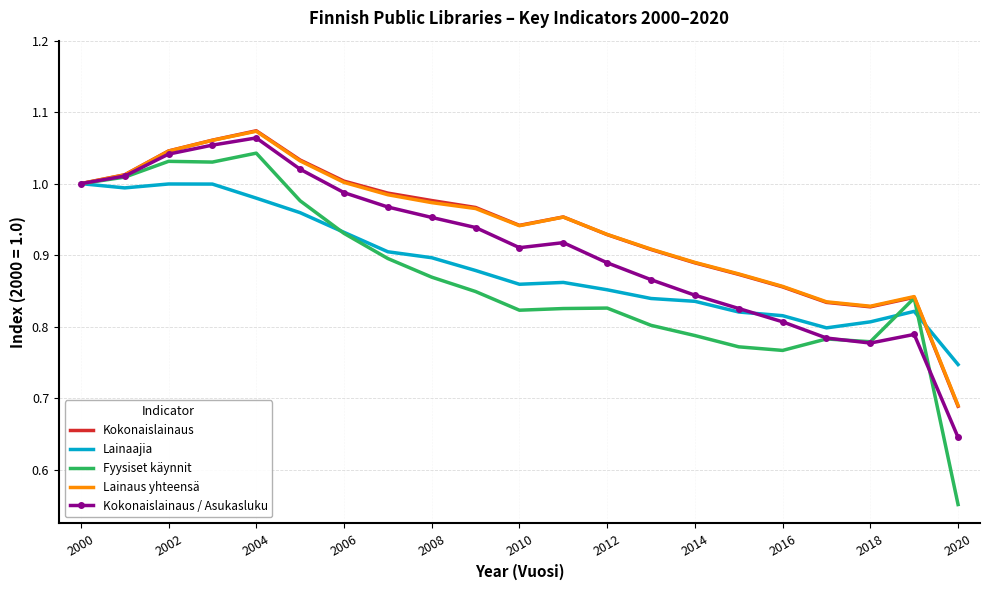

Which series has the largest range (max minus min)?

Fyysiset käynnit